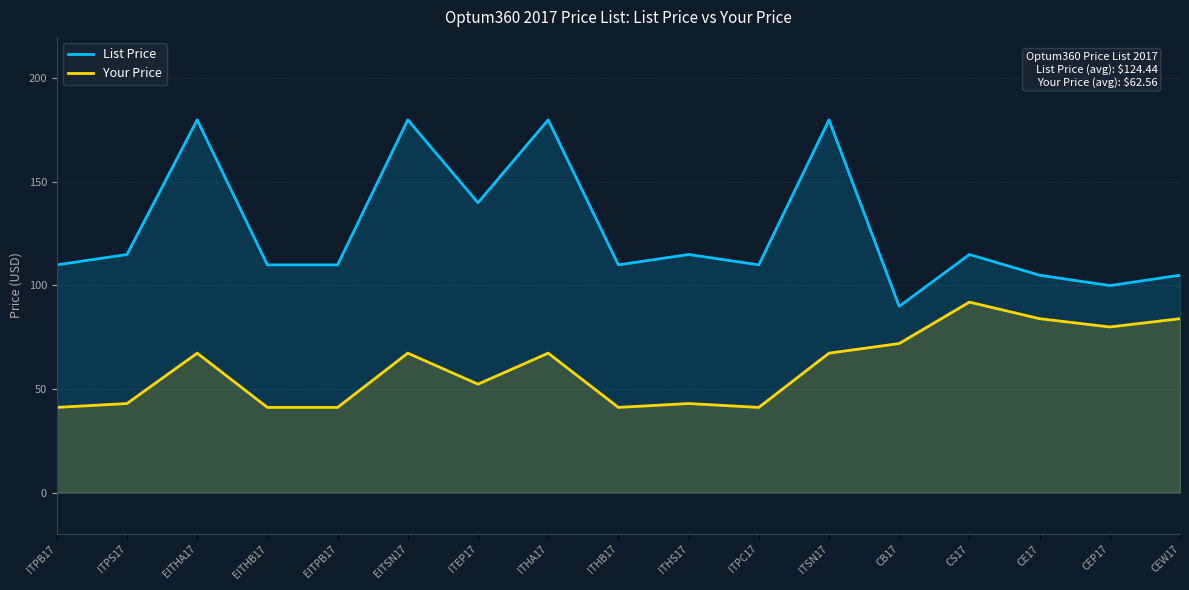

Which series changed the most between CEP17 and CEW17?

List Price